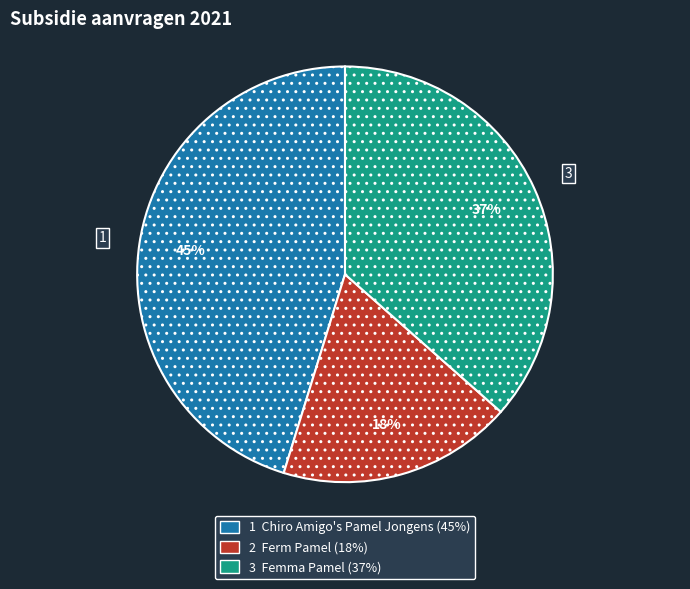

Is there a majority slice in this chart?

No